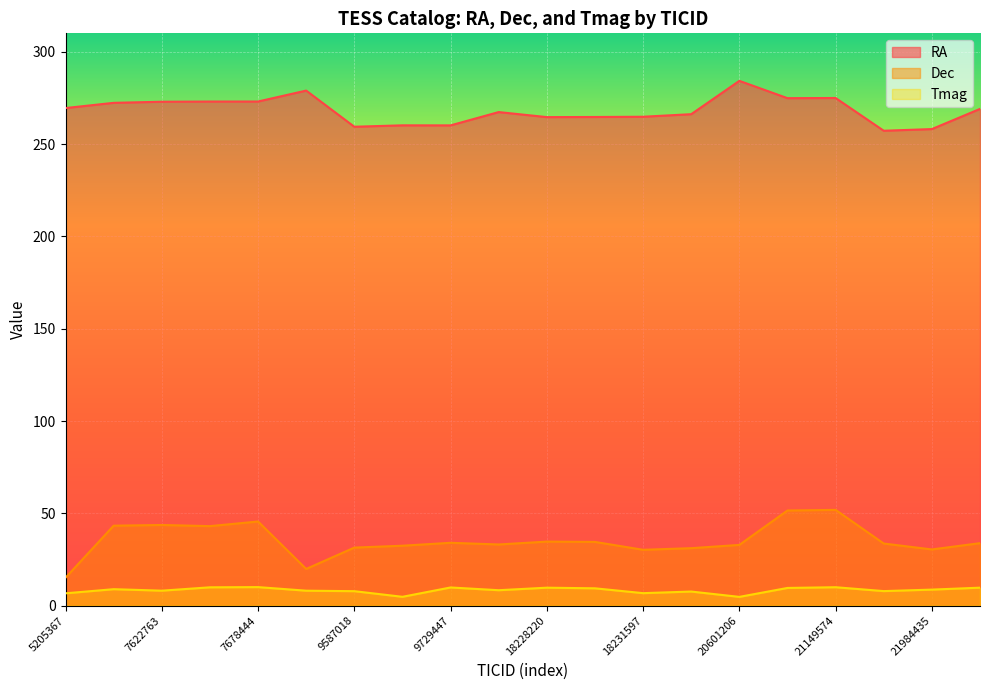

Reading left to right, transcribe all the data shown in this chart.

RA: 5205367=269.5	7581229=272.4	7622763=273.0	7675494=273.1	7678444=273.1	8264993=279.0	9587018=259.4	9728611=260.2	9729447=260.1	10290020=267.4	18228220=264.6	18228322=264.7	18231597=264.8	18475181=266.2	20601206=284.3	21125485=274.9	21149574=275.0	21860172=257.2	21984435=258.1	22038751=269.1
Dec: 5205367=15.1	7581229=43.3	7622763=43.7	7675494=43.1	7678444=45.6	8264993=19.9	9587018=31.4	9728611=32.5	9729447=34.0	10290020=33.1	18228220=34.7	18228322=34.5	18231597=30.3	18475181=31.1	20601206=32.9	21125485=51.5	21149574=51.9	21860172=33.6	21984435=30.4	22038751=33.8
Tmag: 5205367=6.7	7581229=8.9	7622763=8.1	7675494=9.9	7678444=10.0	8264993=8.1	9587018=7.8	9728611=4.8	9729447=9.8	10290020=8.4	18228220=9.7	18228322=9.4	18231597=6.8	18475181=7.6	20601206=4.8	21125485=9.6	21149574=10.0	21860172=7.9	21984435=8.7	22038751=9.7